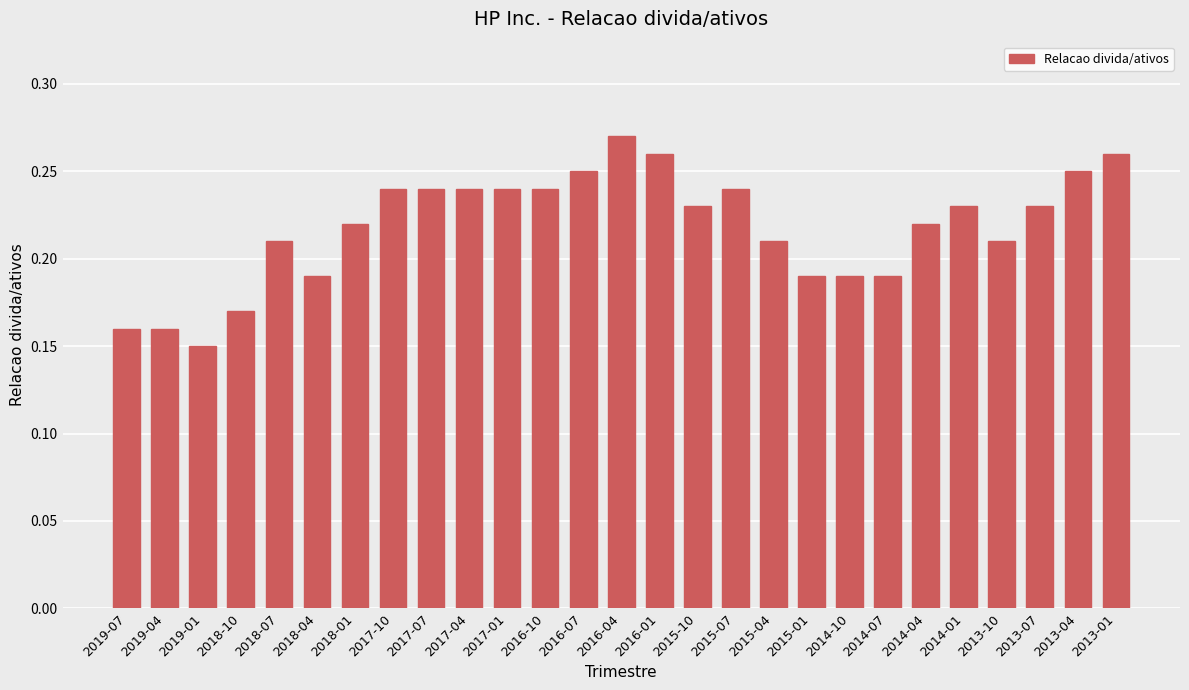

Which category has the highest value across all series?

2016-04